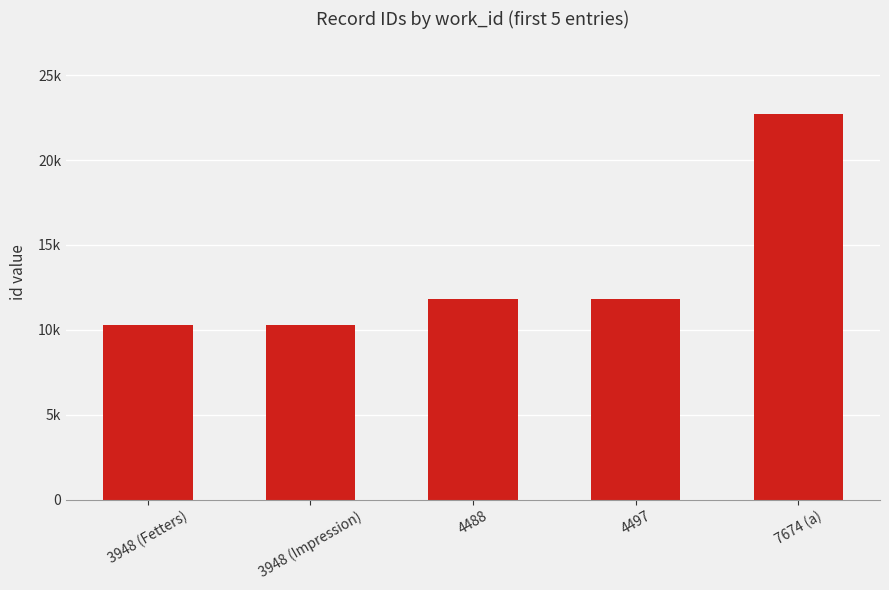

Are the bars horizontal?

No